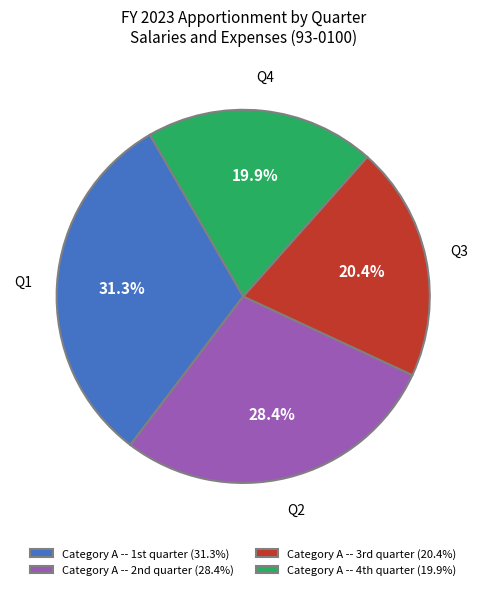

To the nearest percent, what is the difference between the largest and smallest slice percentages?

11%